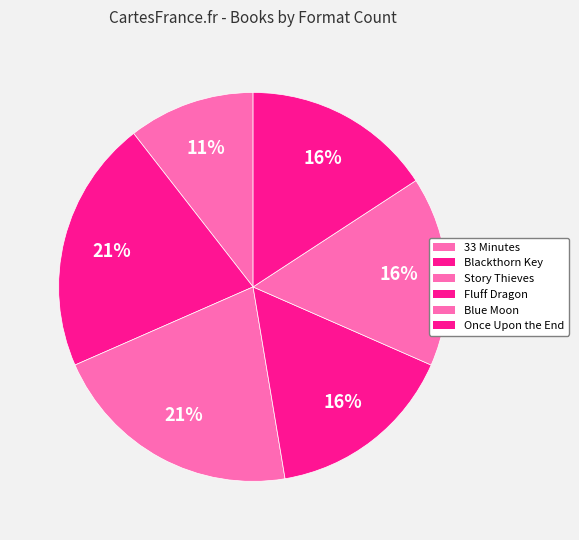

Combined, what portion of the pie is 33 Minutes and Story Thieves?

31.6%